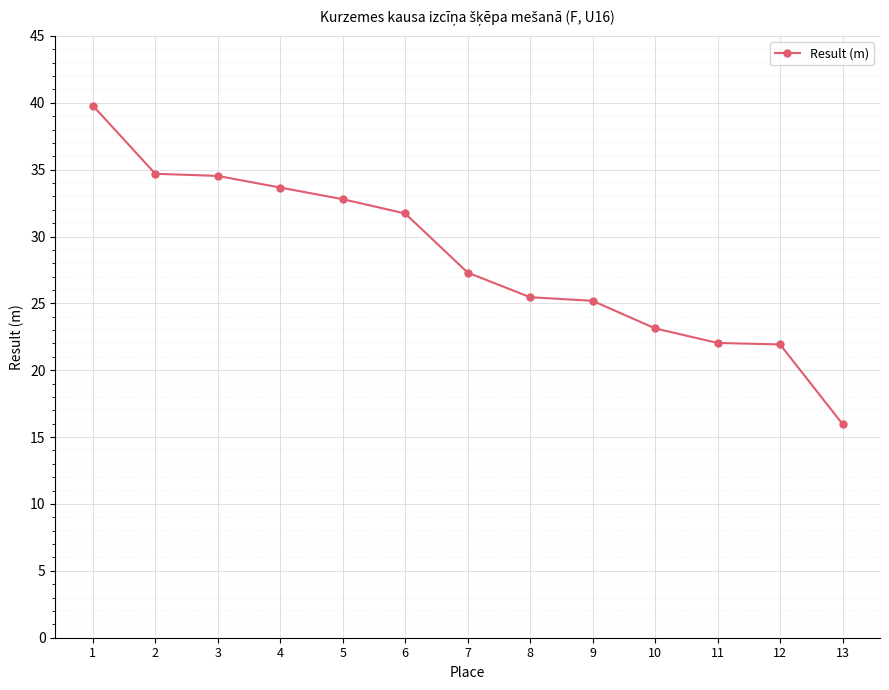

What is the value of the 3rd point from the left?

34.5